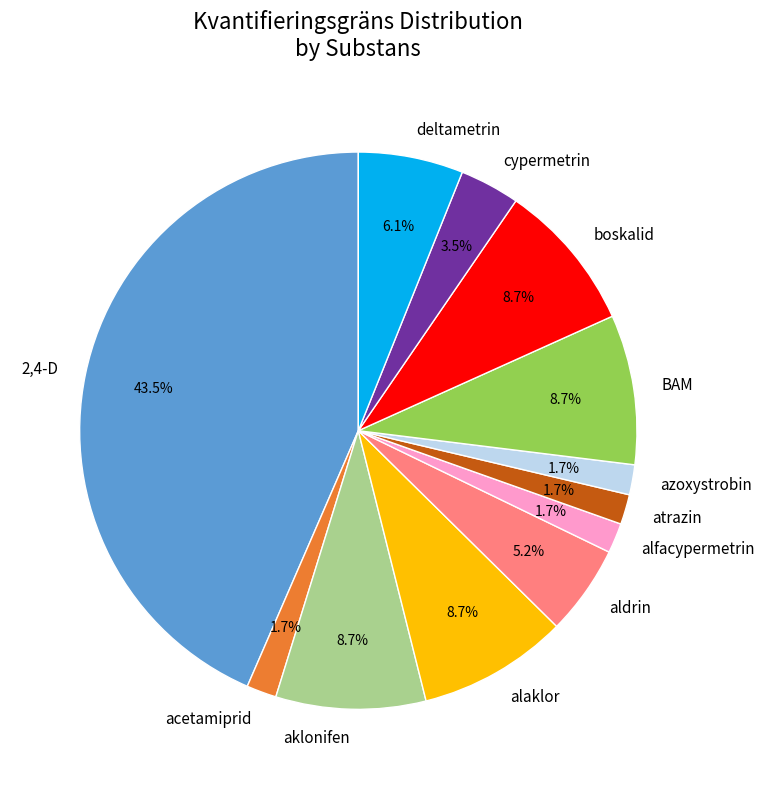

How many slices are in this pie chart?

12